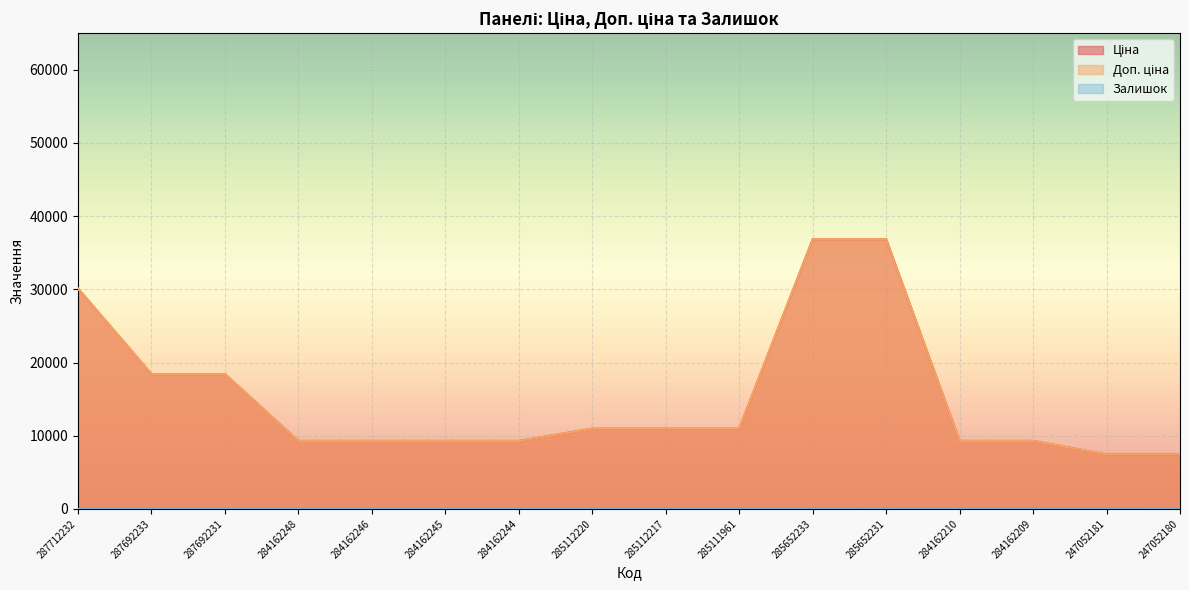

Which series has the largest total across all categories?

Ціна